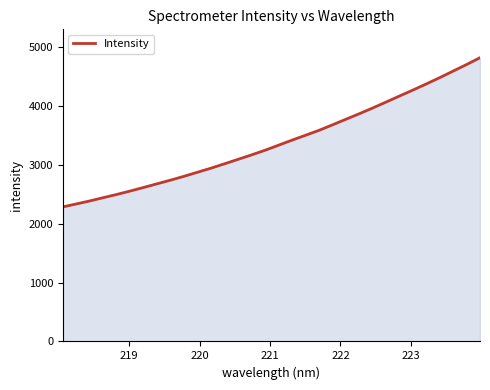

How many distinct data groups are displayed?

1